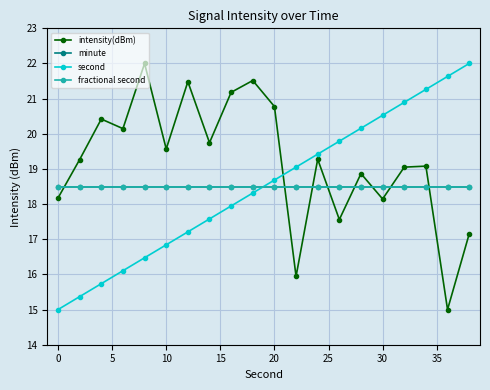

Does the chart have visible grid lines?

Yes